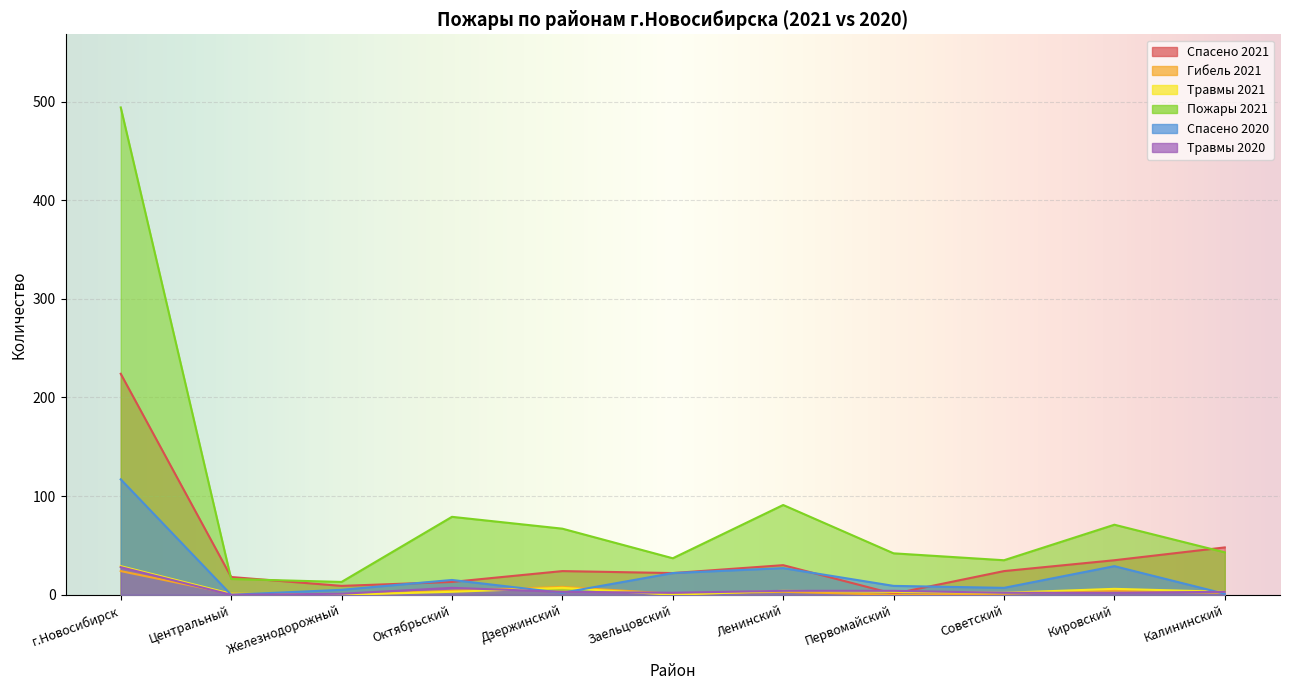

True or false: Спасено 2020 has a value of 2 at Дзержинский.

True